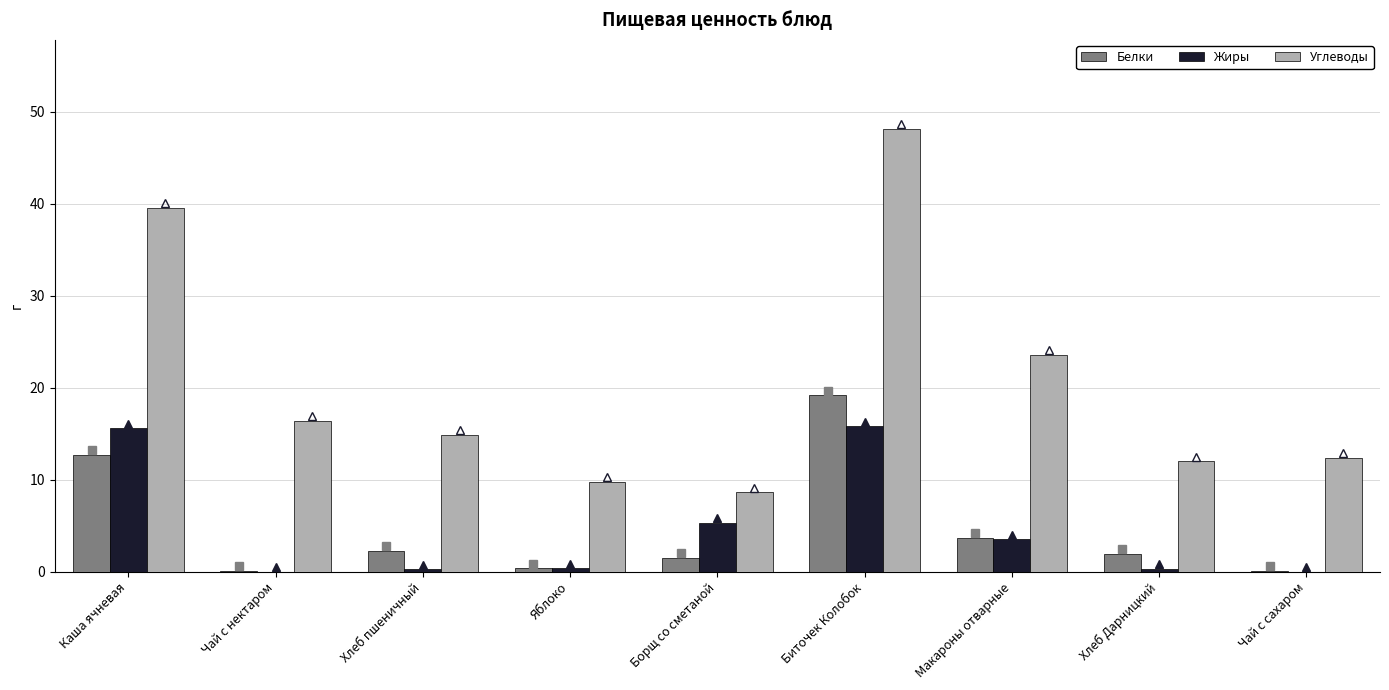

What is the average value of the Белки series?

4.7